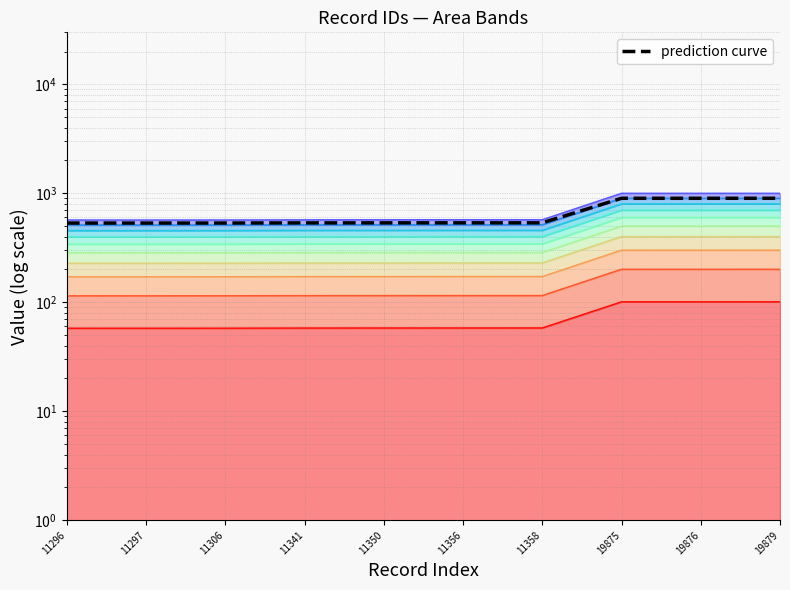

What is the difference between the values at 11306 and 19876?

366.4